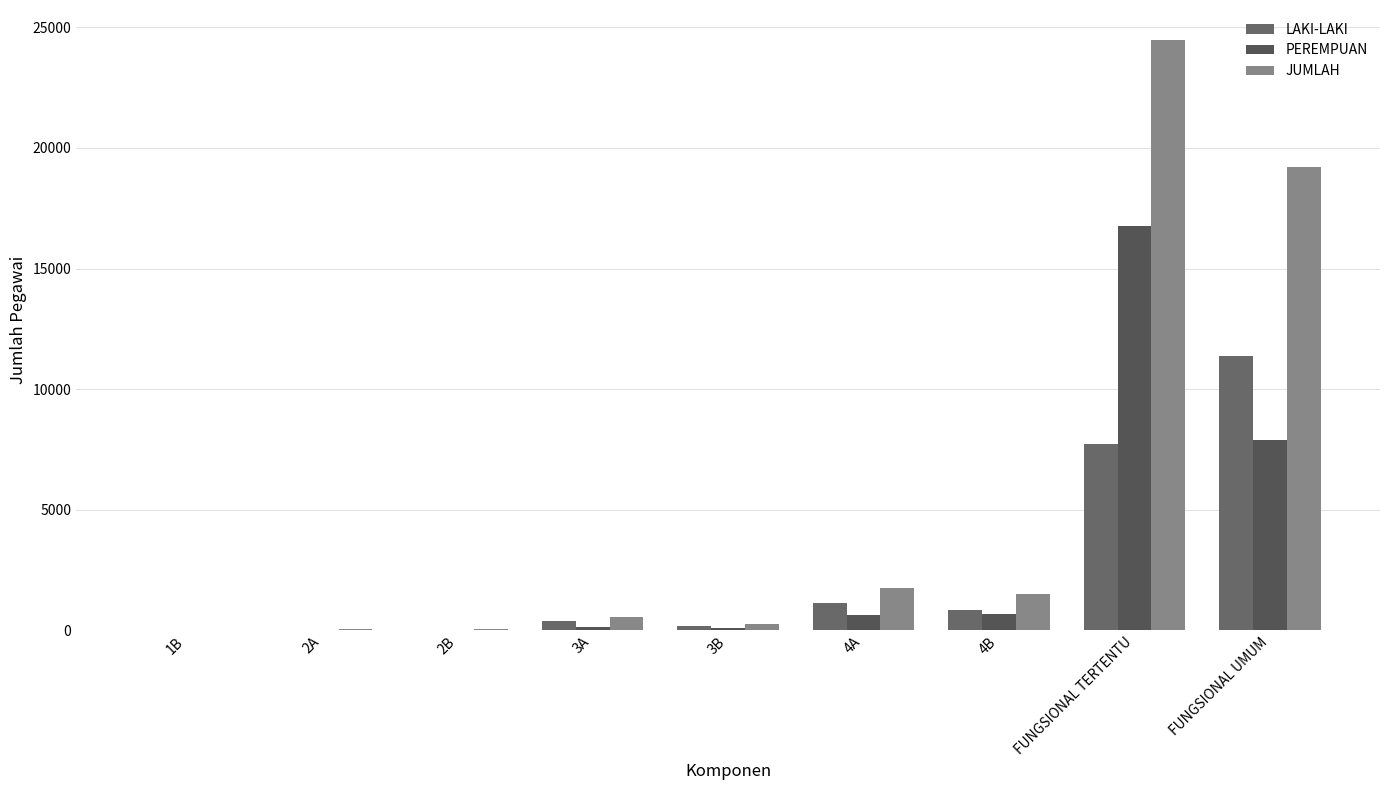

Does the chart contain stacked bars?

No